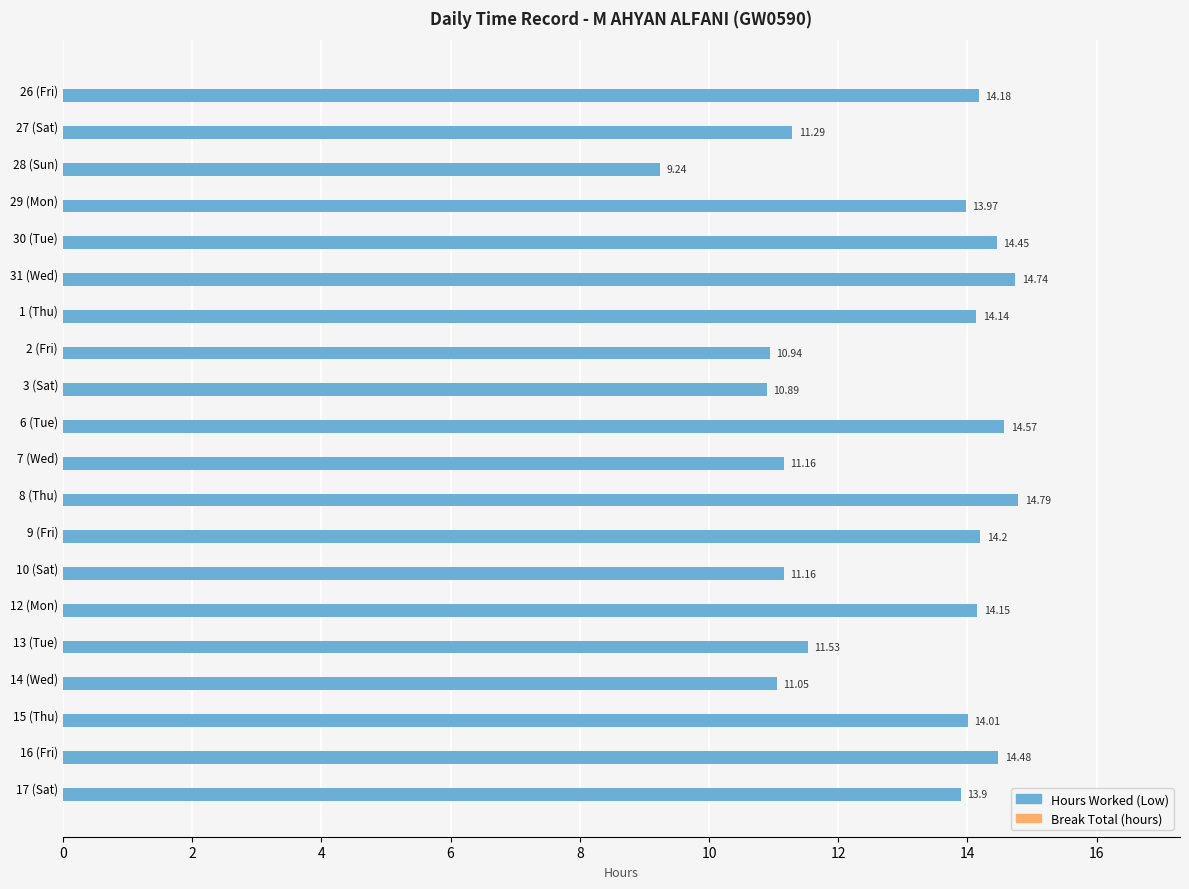

What is the difference between the maximum and second lowest values?

3.9